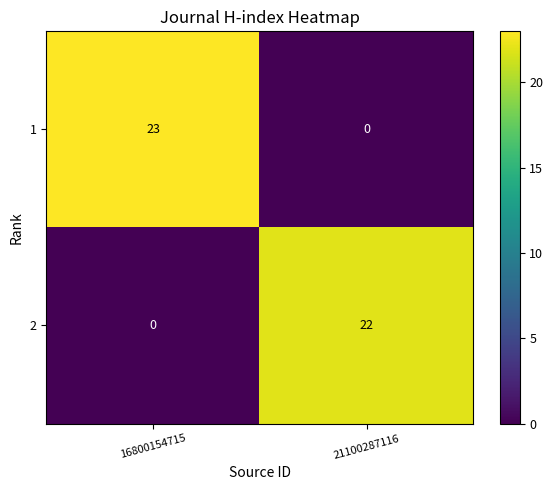

What is the maximum value for 2?

22